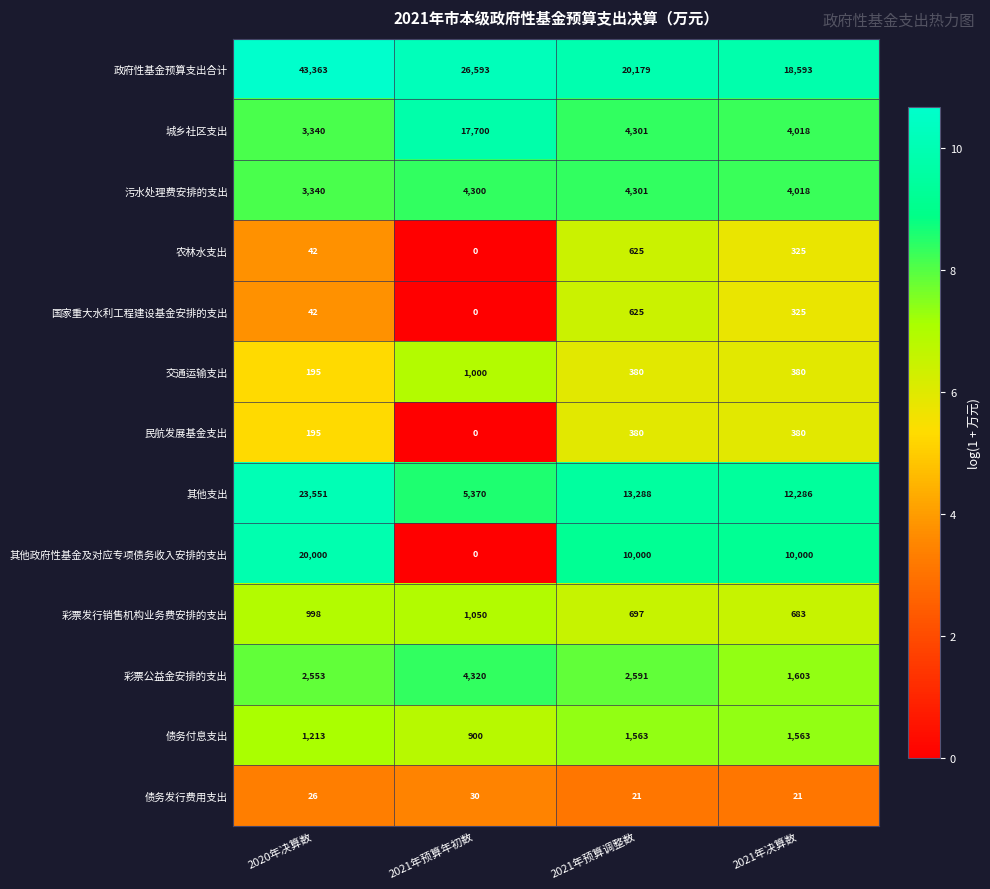

What is the minimum value for 城乡社区支出?

3340